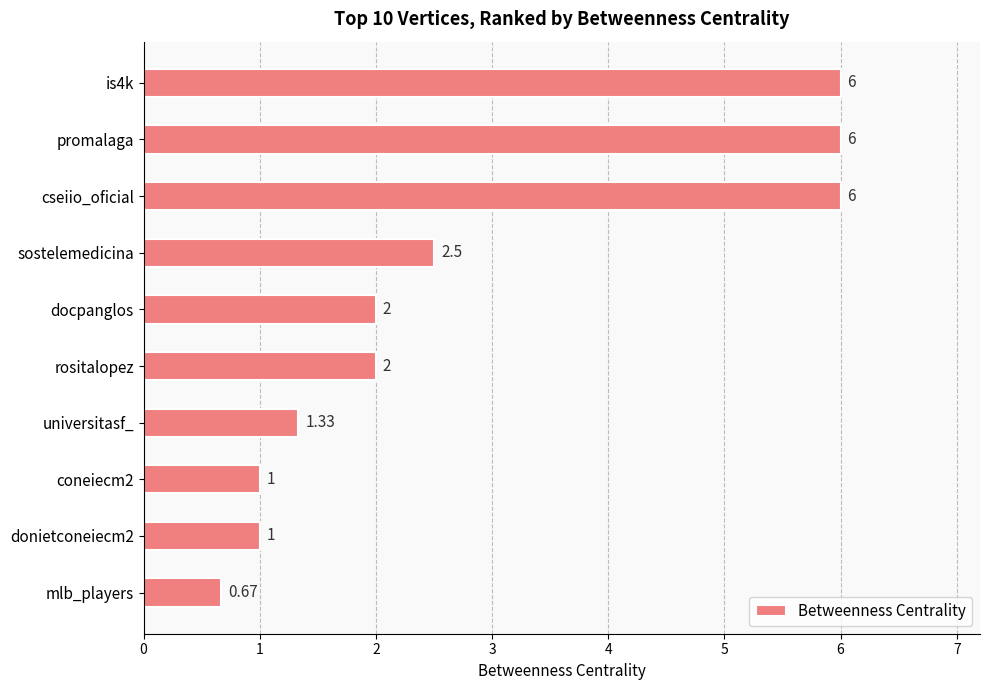

Approximately how many times larger is the value at universitasf_ compared to sostelemedicina?

0.5